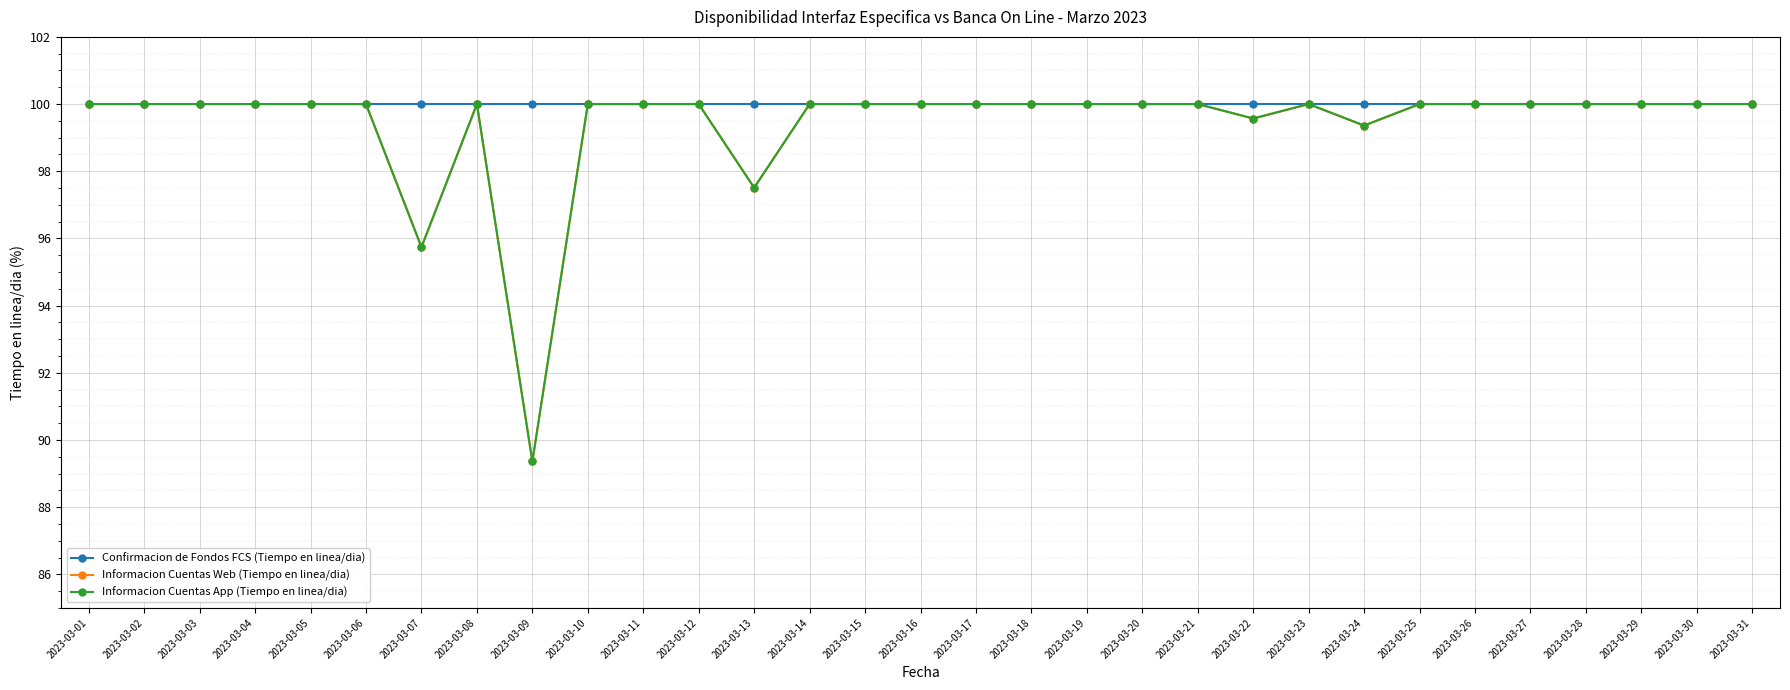

The Informacion Cuentas Web (Tiempo en linea/dia) series shows 100.0 at 2023-03-08. True or false?

True